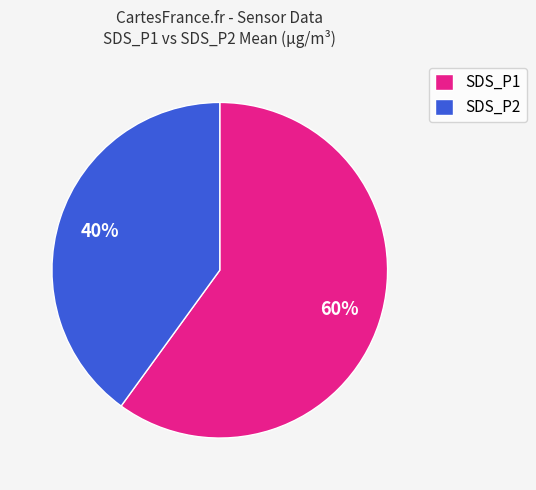

How many slices are in this pie chart?

2